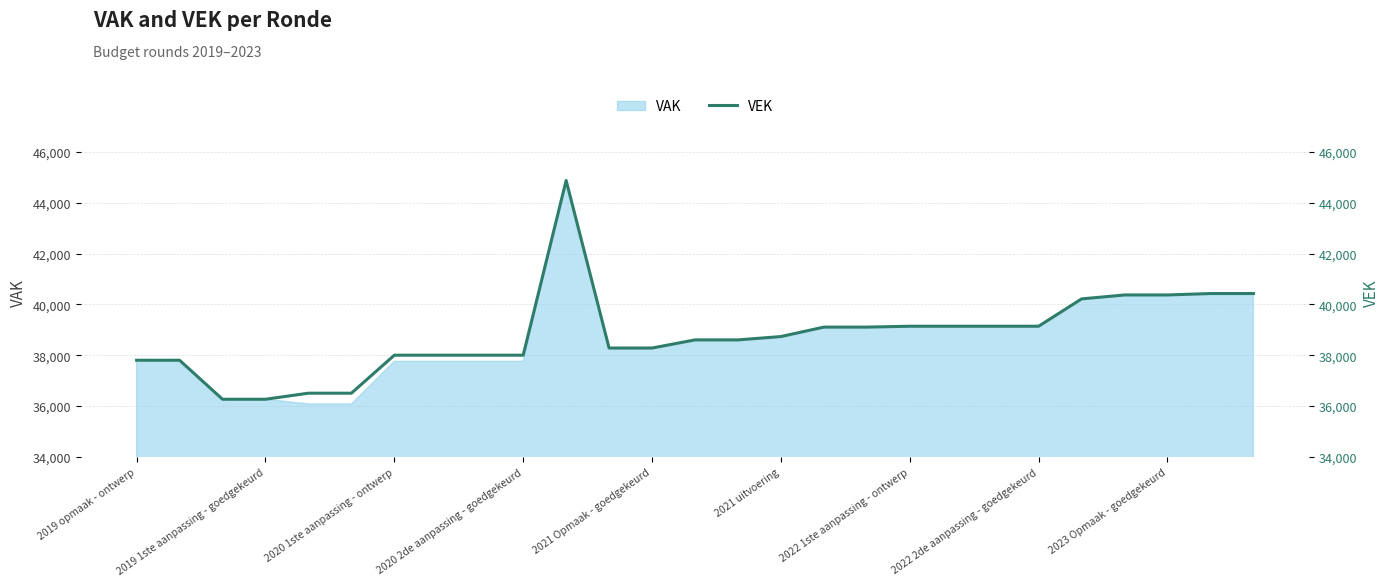

How many points are higher than both their immediate neighbors (excluding endpoints)?

1